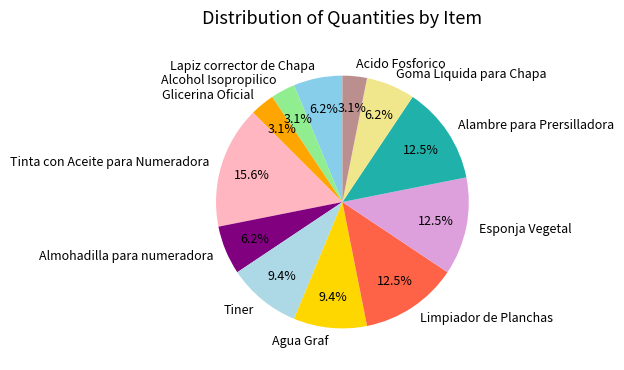

Does Acido Fosforico account for over 50% of the chart?

No